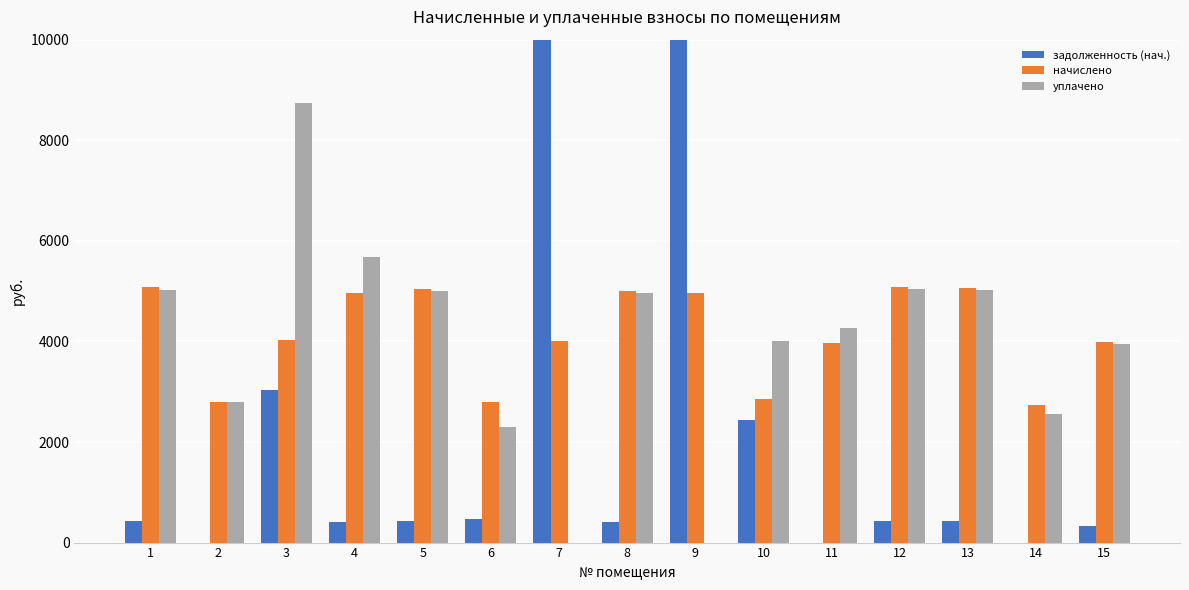

At which category is the sum across all series the highest?

7